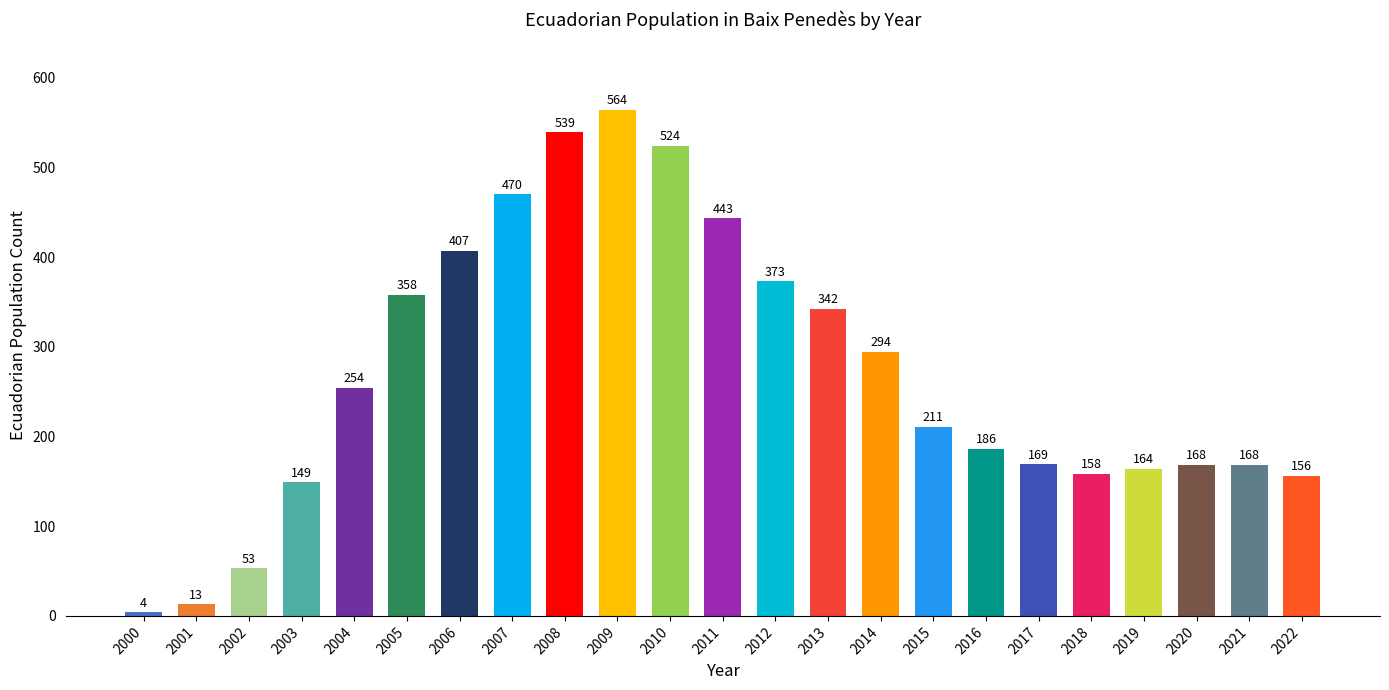

What is the sum of all values?

6167